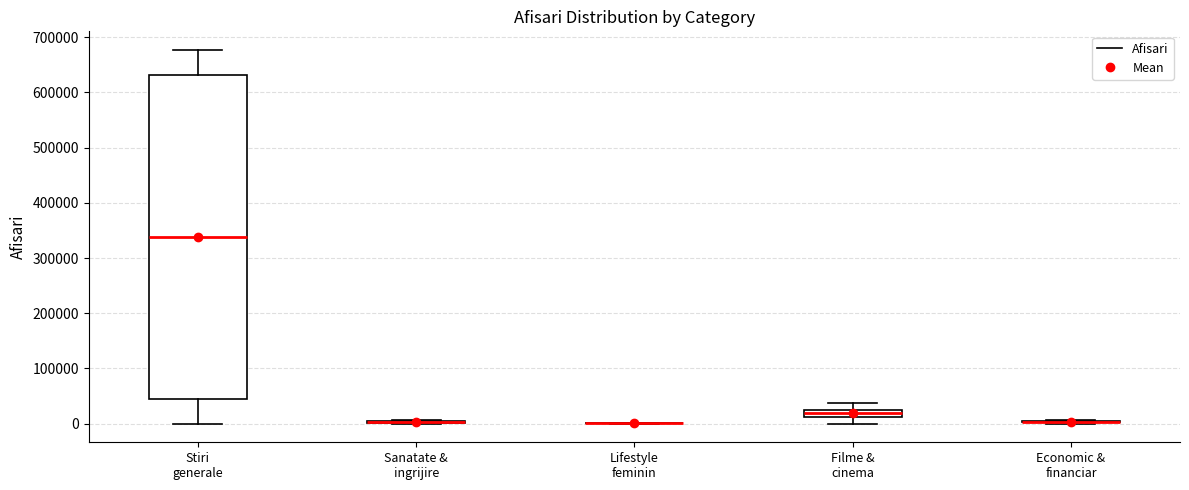

Which box is the tallest, from its lower edge to its upper edge?

Stiri generale